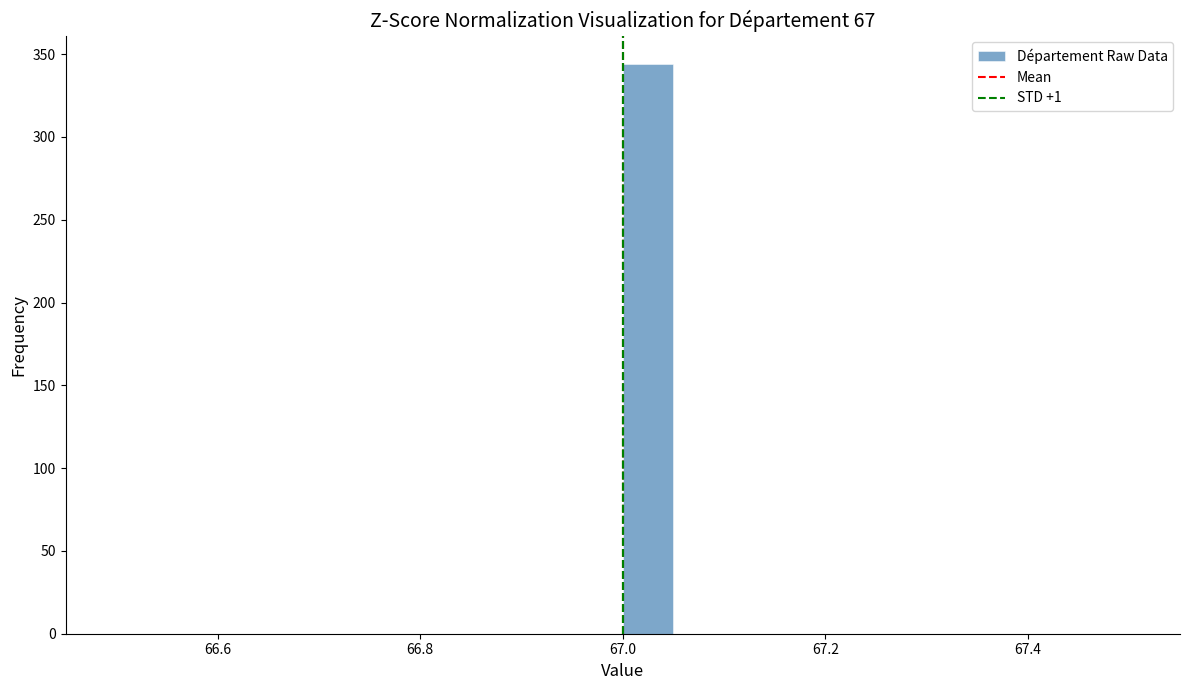

Around what value on the x-axis is the tallest bar? Give the approximate position of its centre, as read against the axis.

67.02